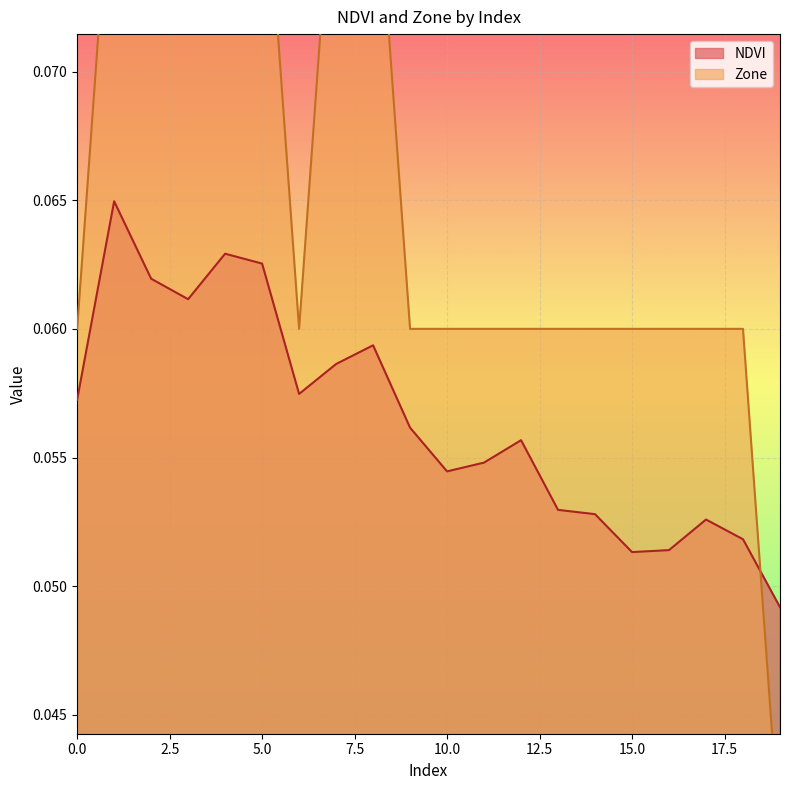

True or false: NDVI has more than 2 interior local peaks.

True